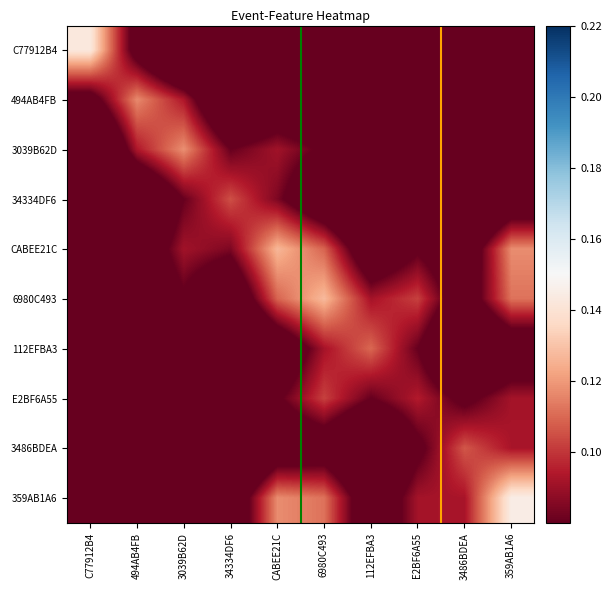

At which category is the sum across all series the highest?

359AB1A6